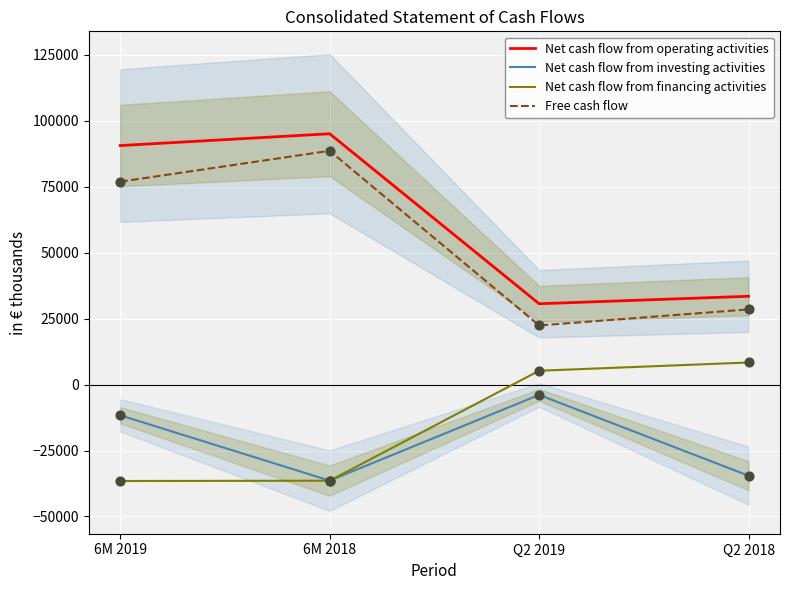

Which series has the widest spread of Y values?

Free cash flow